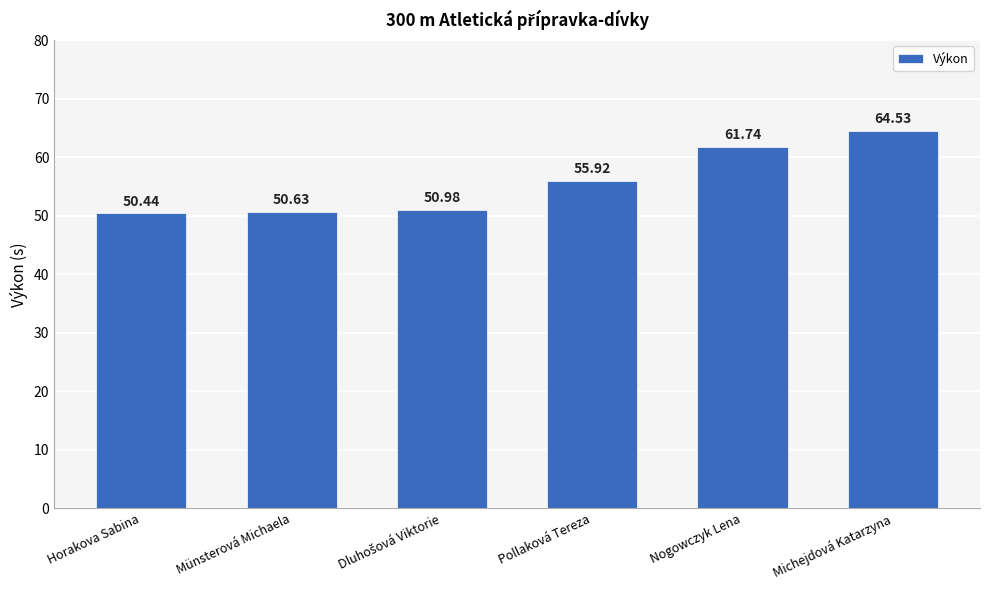

The value at Horakova Sabina is 10.4. True or false?

False